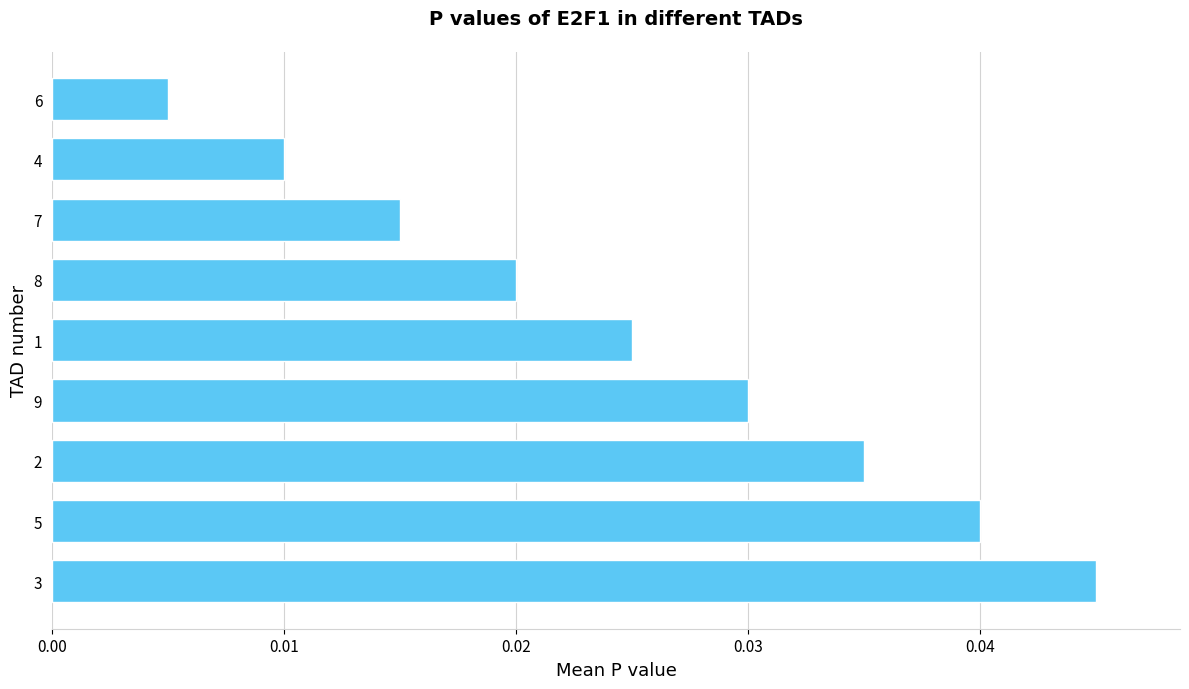

What is the sum of all values?

0.2